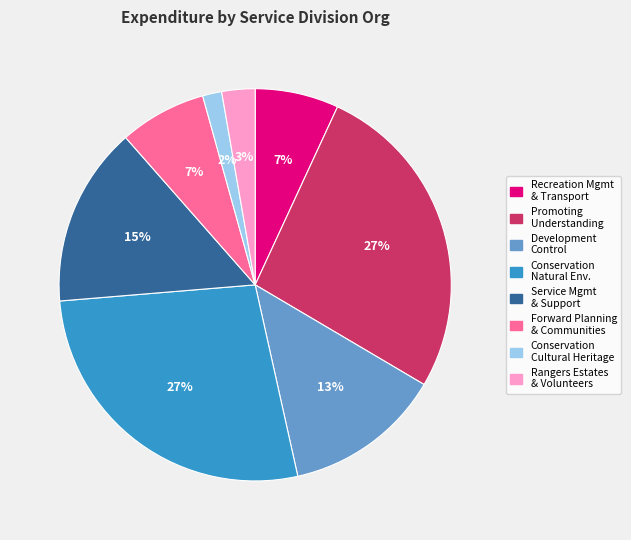

Is there a majority slice in this chart?

No